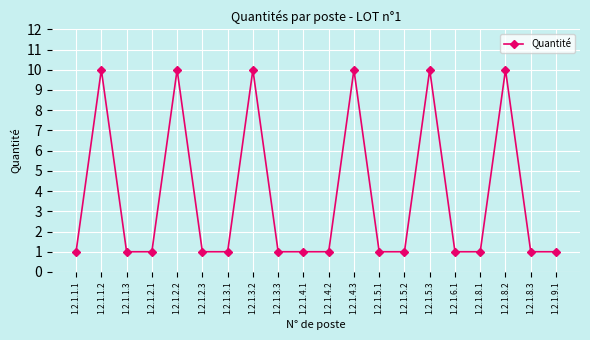

What is the label of the 15th point from the left?

1.2.1.5.3